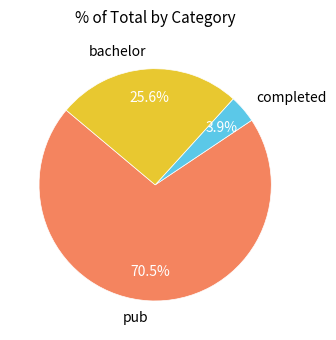

What percentage is NOT represented by bachelor?

74.4%